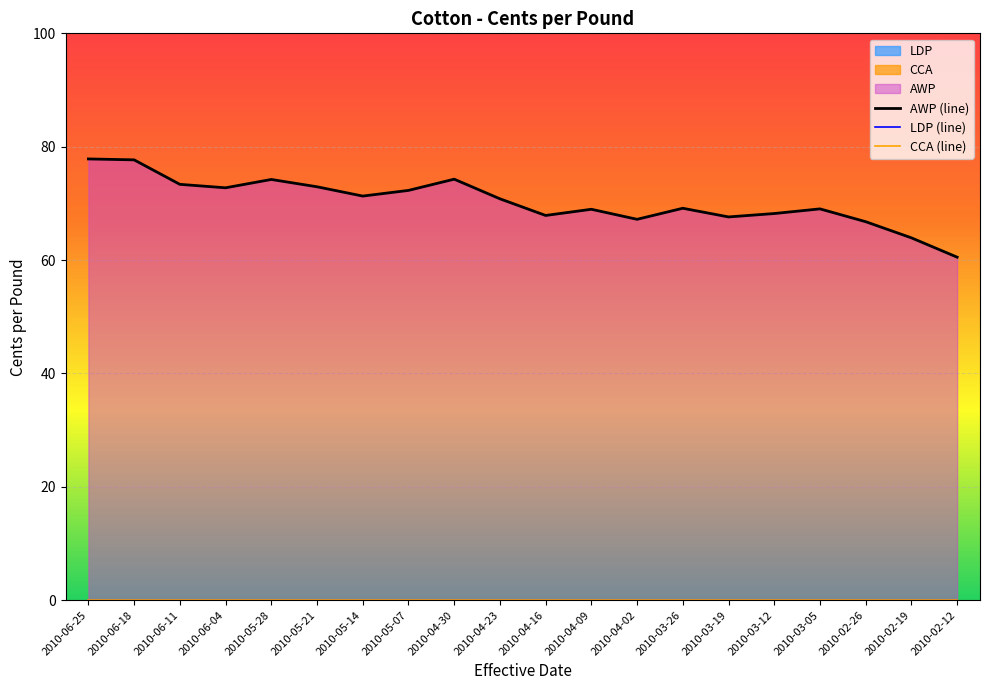

What is the maximum value for AWP (line)?

77.8